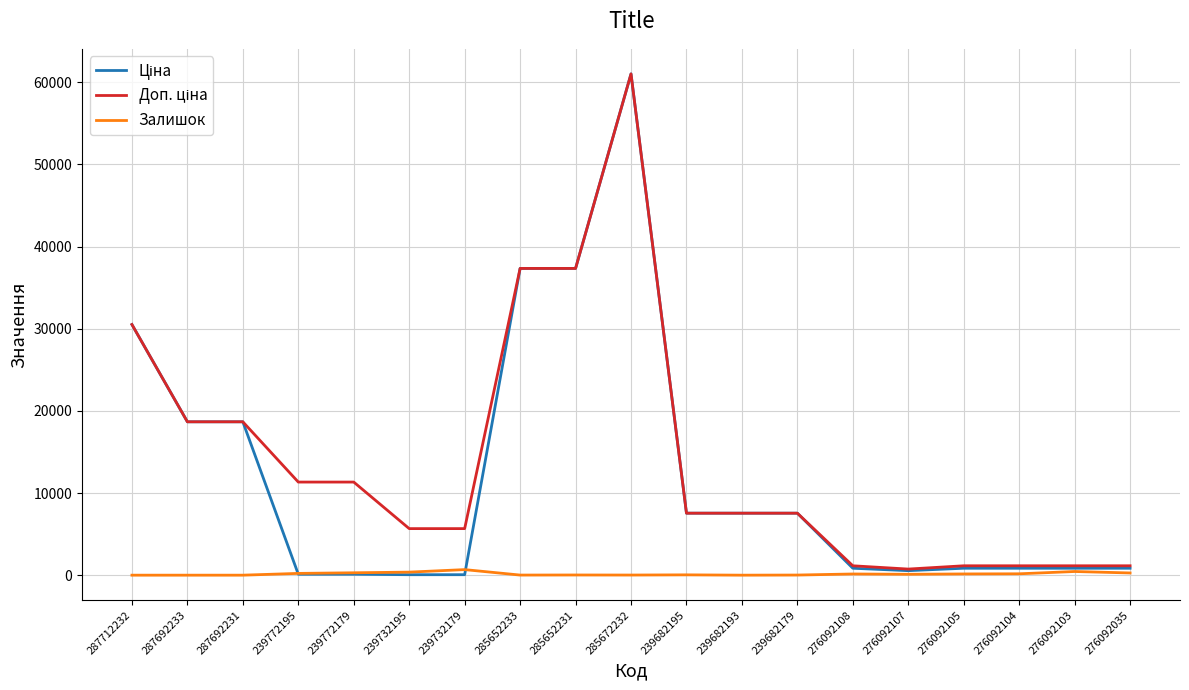

What is the difference between the highest and lowest values at 239732179?

5610.3